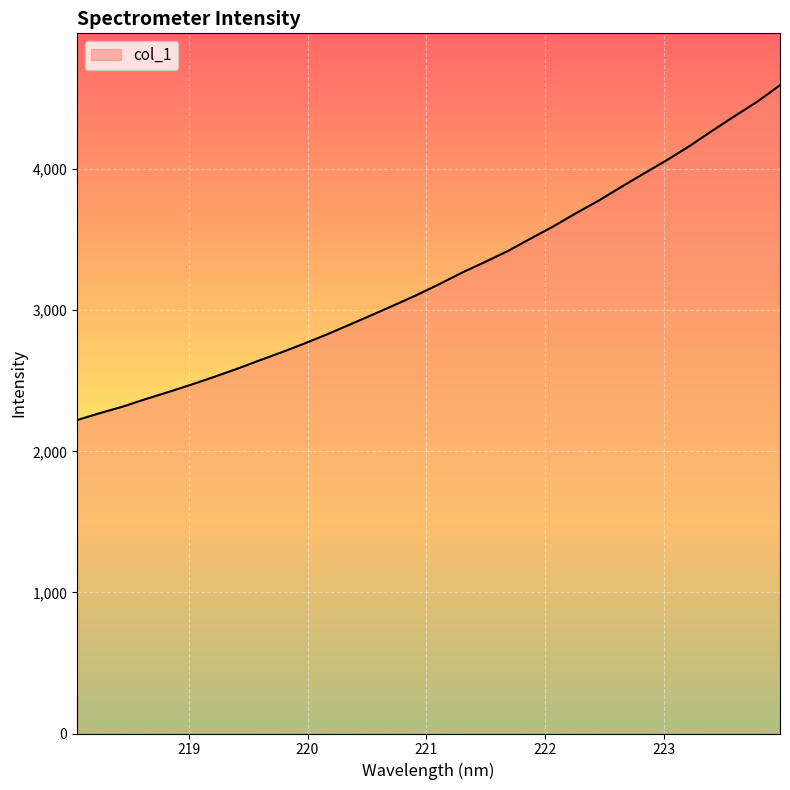

What is the maximum value shown in the chart?

4595.5